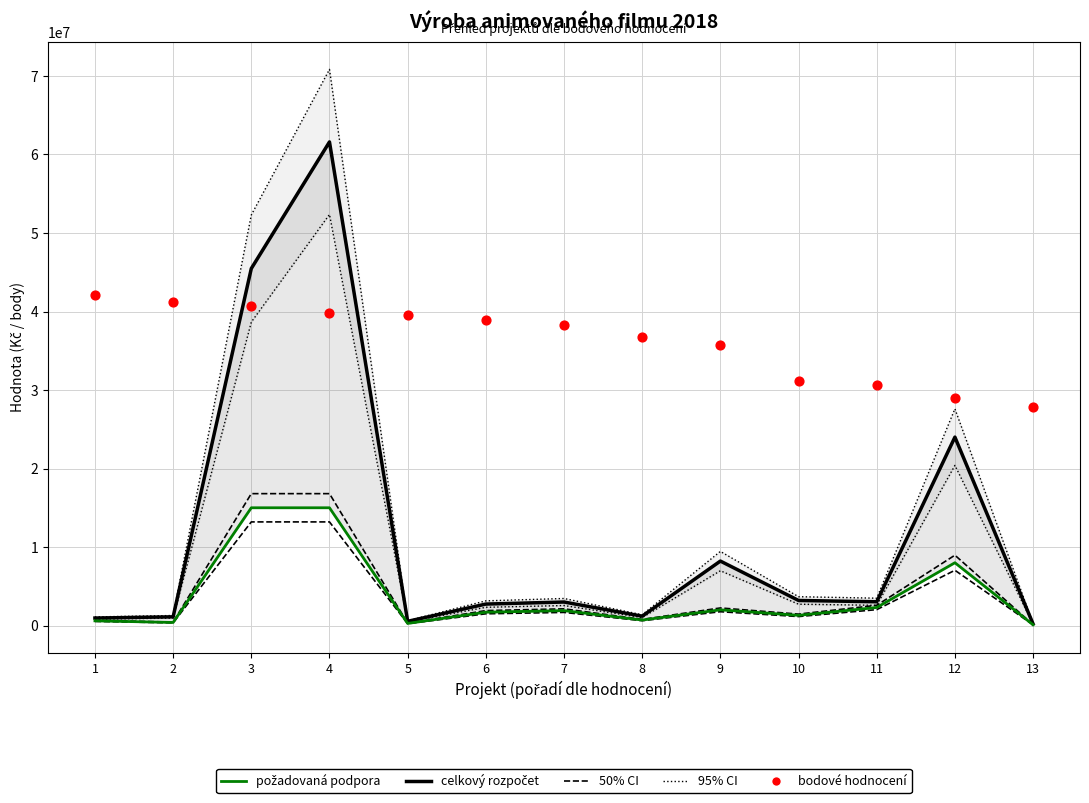

Is the value of požadovaná podpora at 10 greater than the value of celkový rozpočet at 8?

Yes